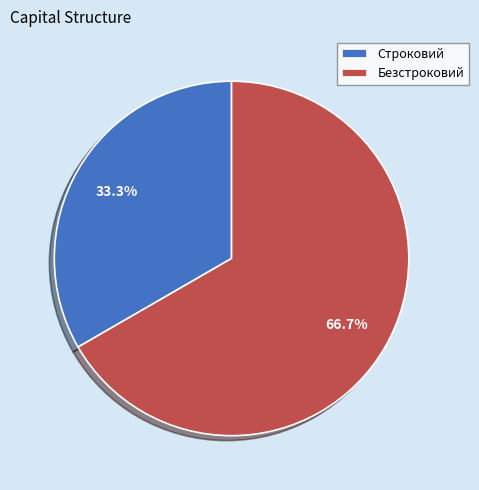

What percentage is NOT represented by Безстроковий?

33.3%